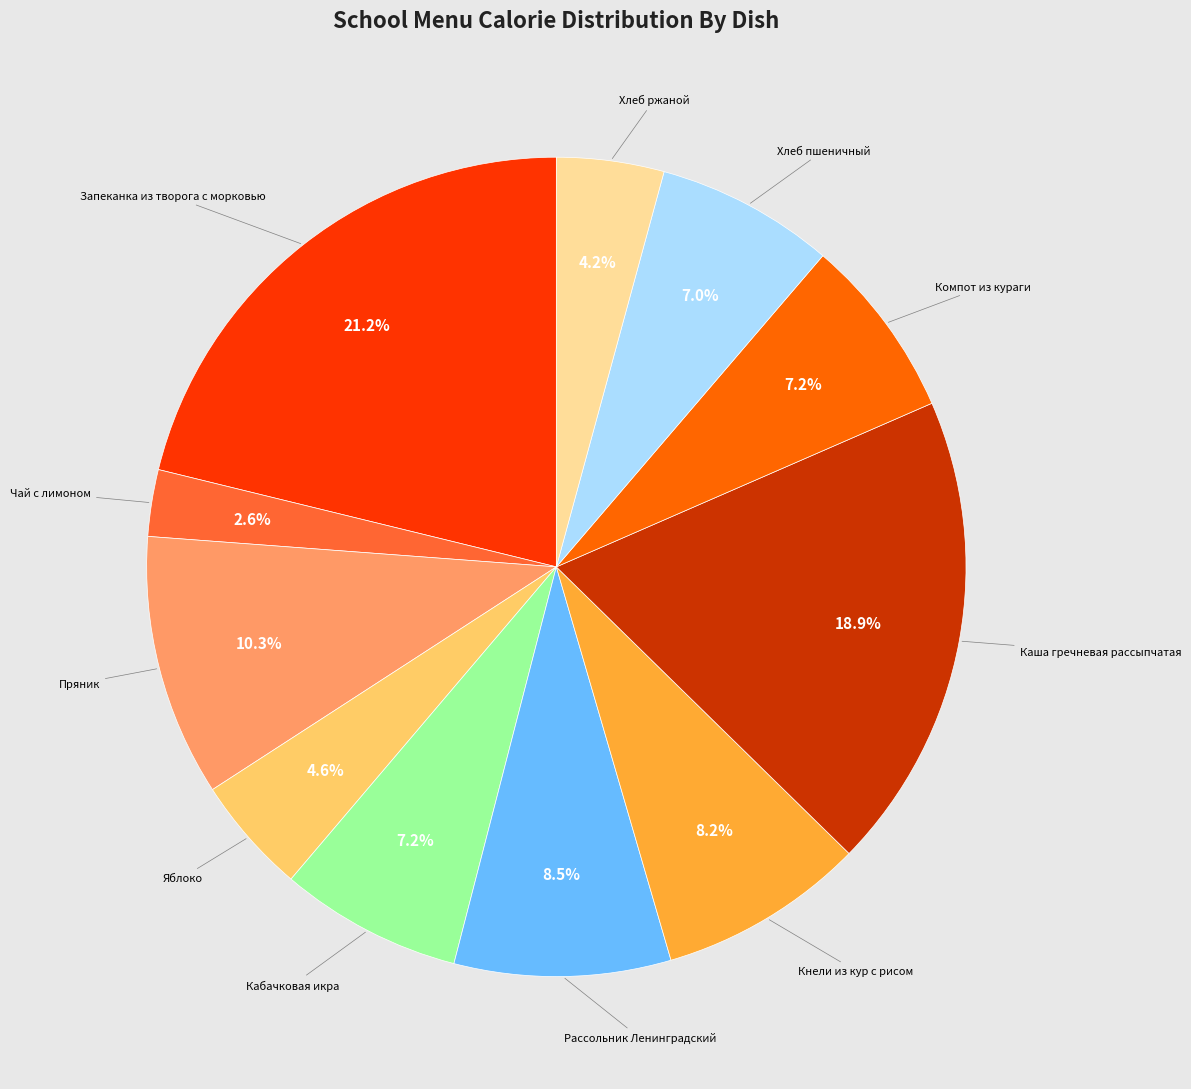

What is the ratio of the value at Компот из кураги to the value at Каша гречневая рассыпчатая?

0.4